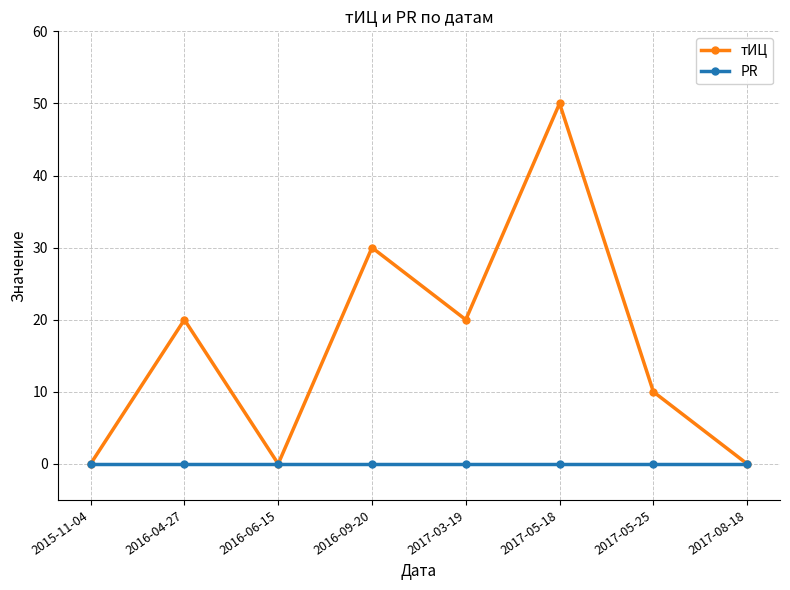

Is it true that тИЦ equals 20 at 2017-03-19?

True